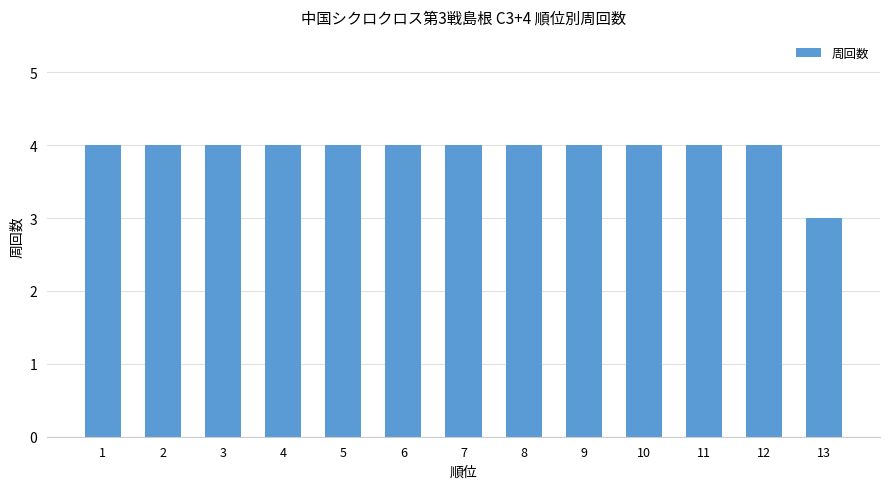

What is the average value?

4